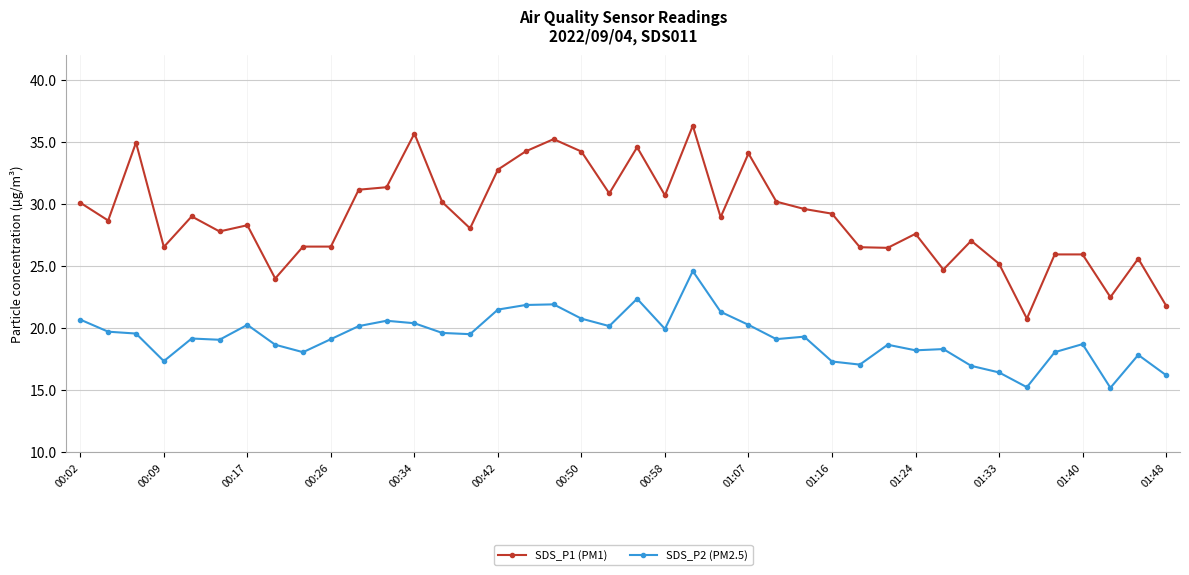

What is the maximum value shown in the chart?

36.3